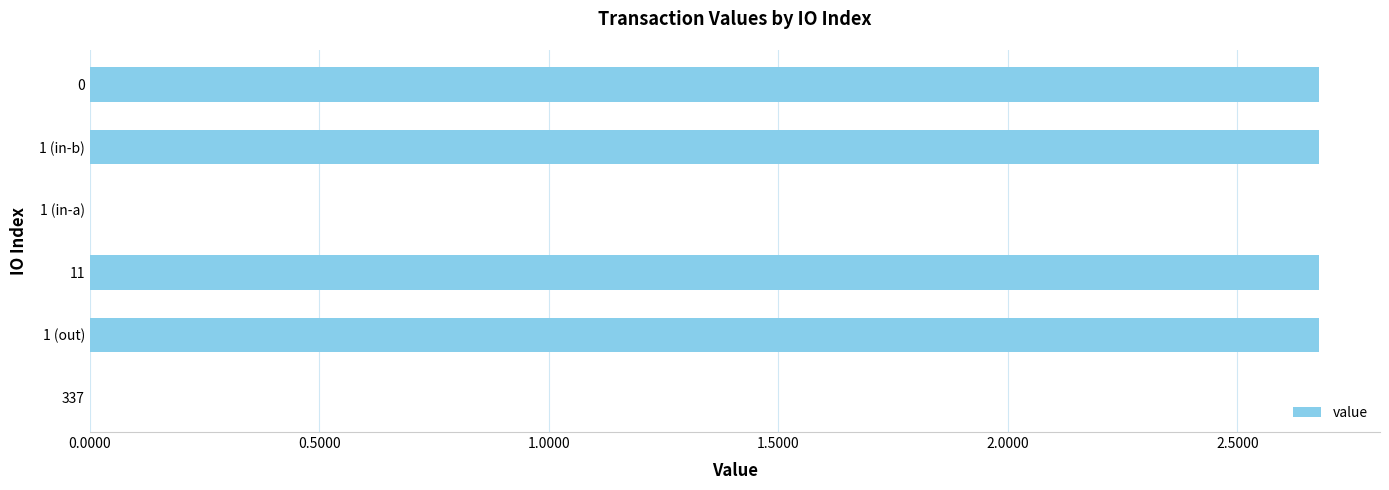

What is the ratio of the value at 11 to the value at 1 (in-b)?

1.0